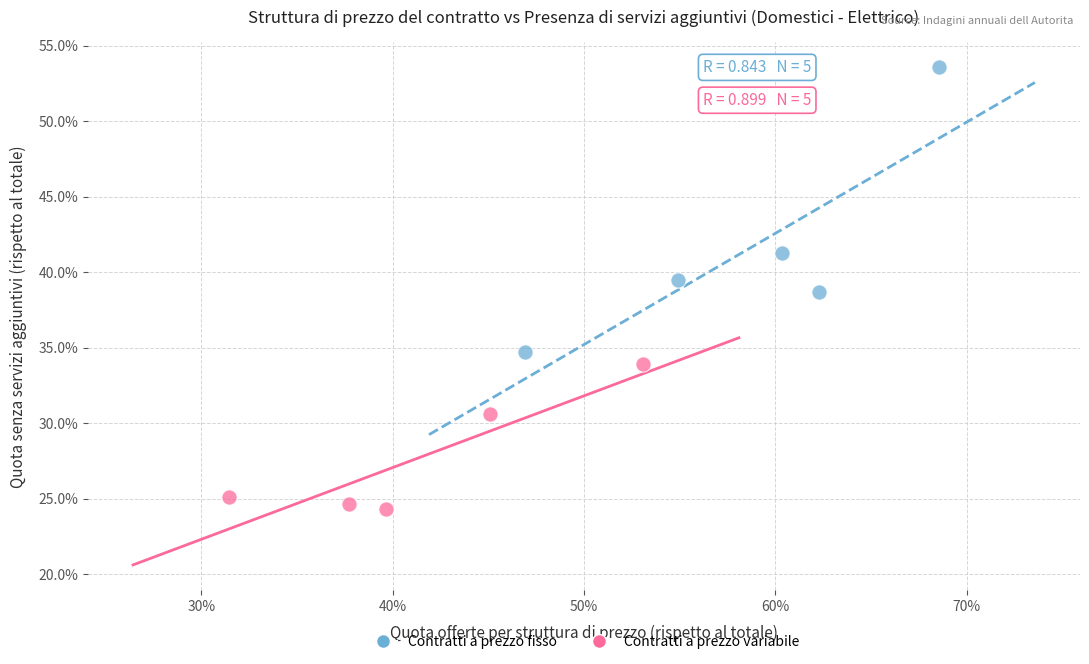

What are all the series names shown in the legend?

Contratti a prezzo fisso, Contratti a prezzo variabile